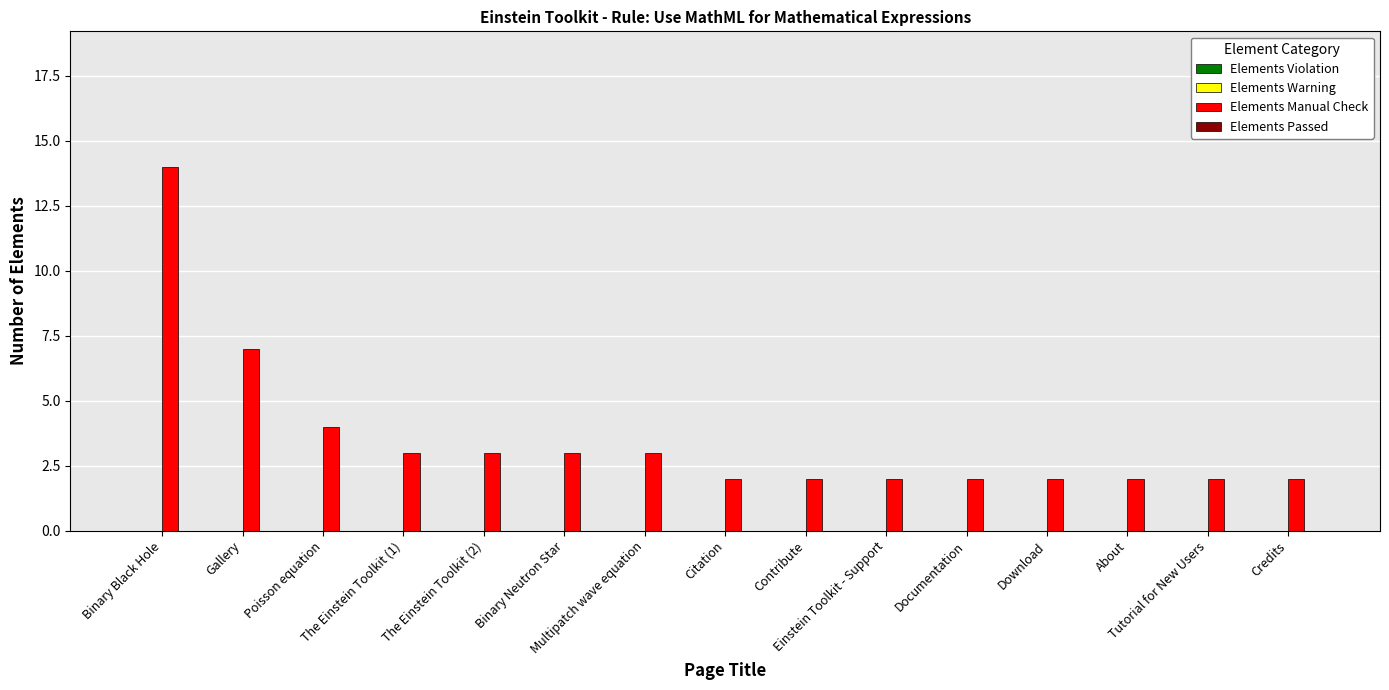

What is the difference between the second highest and minimum values?

5